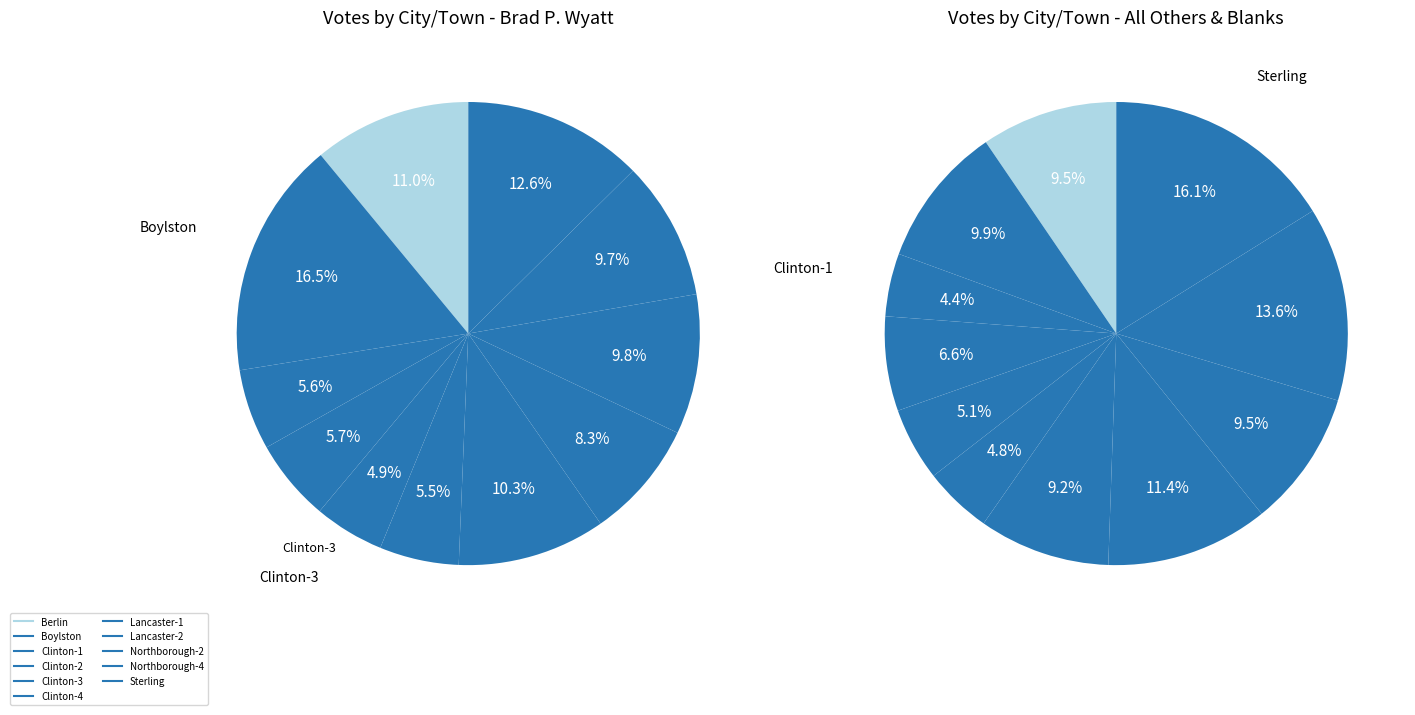

True or false: Clinton-3 accounts for 1% of the total.

False